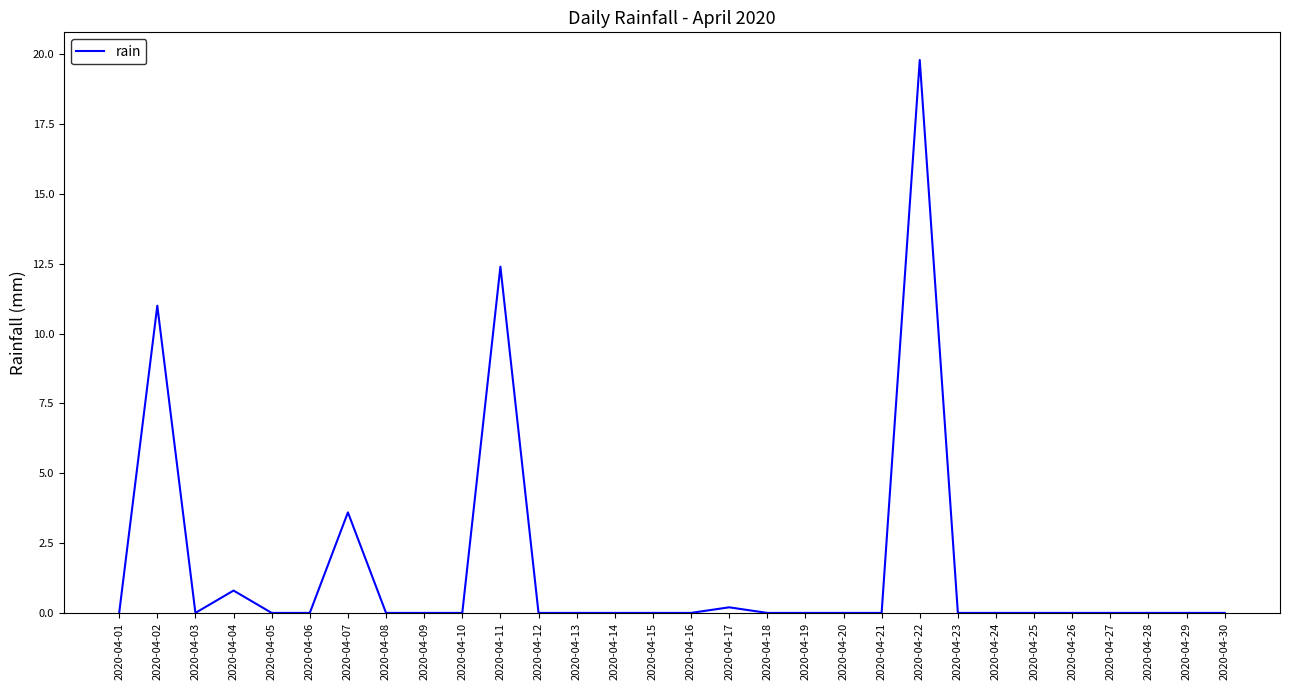

What is the sum of all values?

47.8